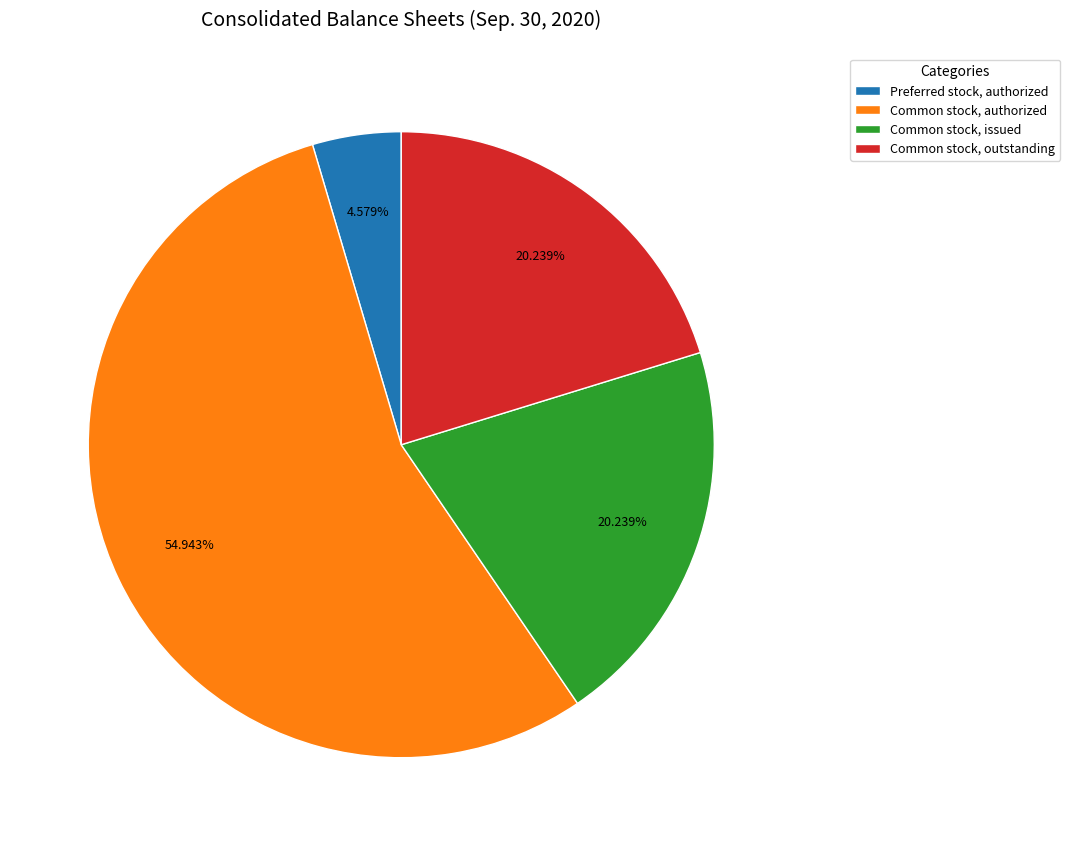

Which category has the smallest portion of the pie?

Preferred stock, authorized